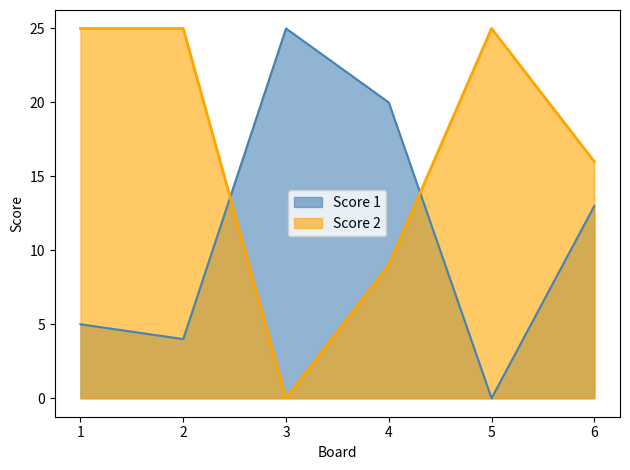

Which series ends up on top after the final intersection of Score 2 and Score 1?

Score 2